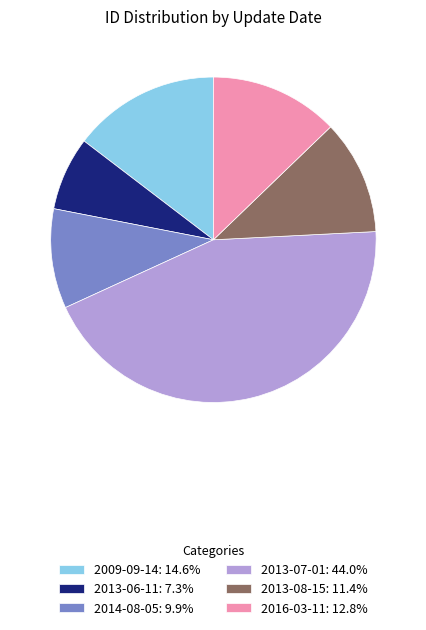

Approximately how many times larger is the value at 2013-07-01: 44.0% compared to 2013-08-15: 11.4%?

3.9